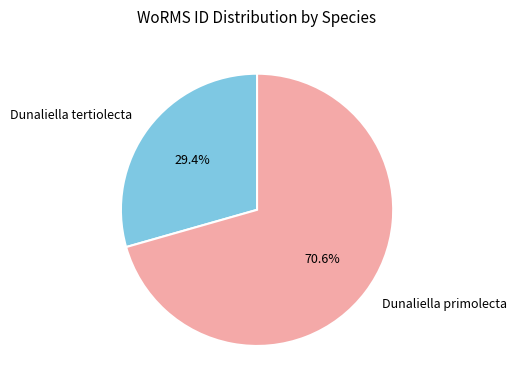

What is the smallest slice in the pie chart?

Dunaliella tertiolecta